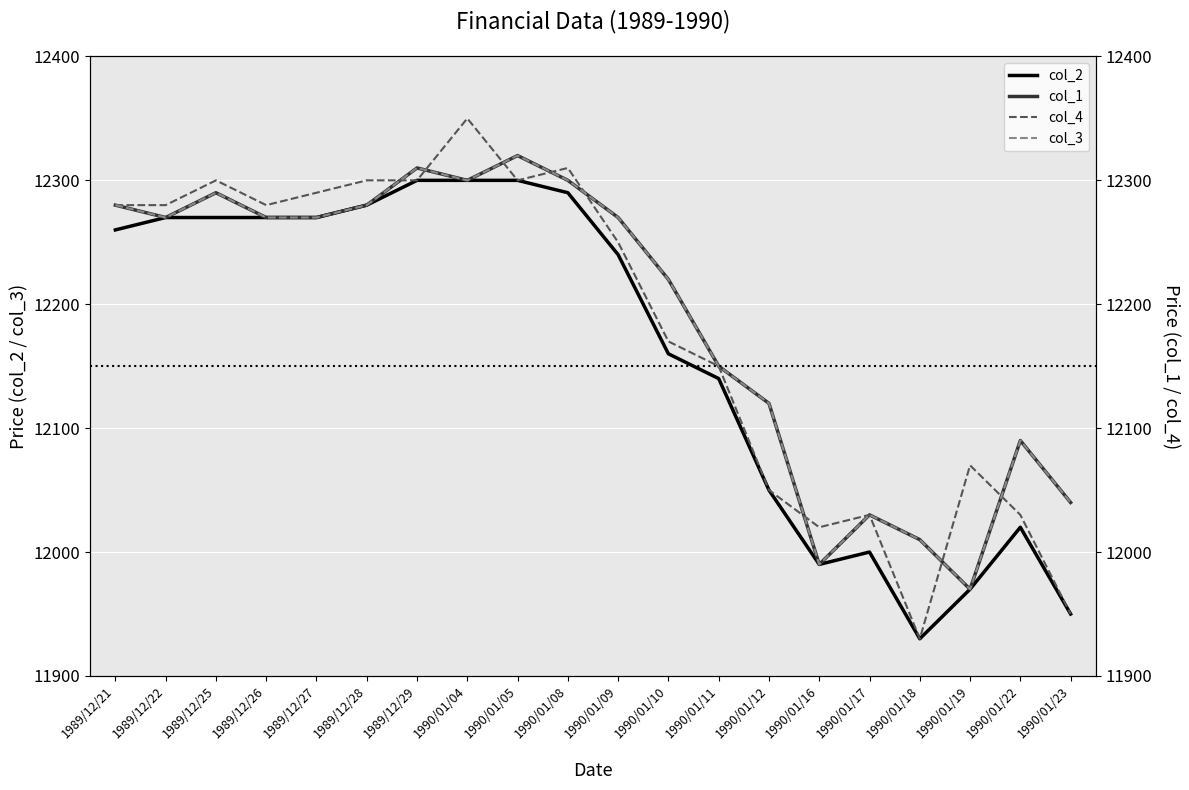

Where do col_4 and col_1 first cross each other?

1989/12/28 and 1989/12/29